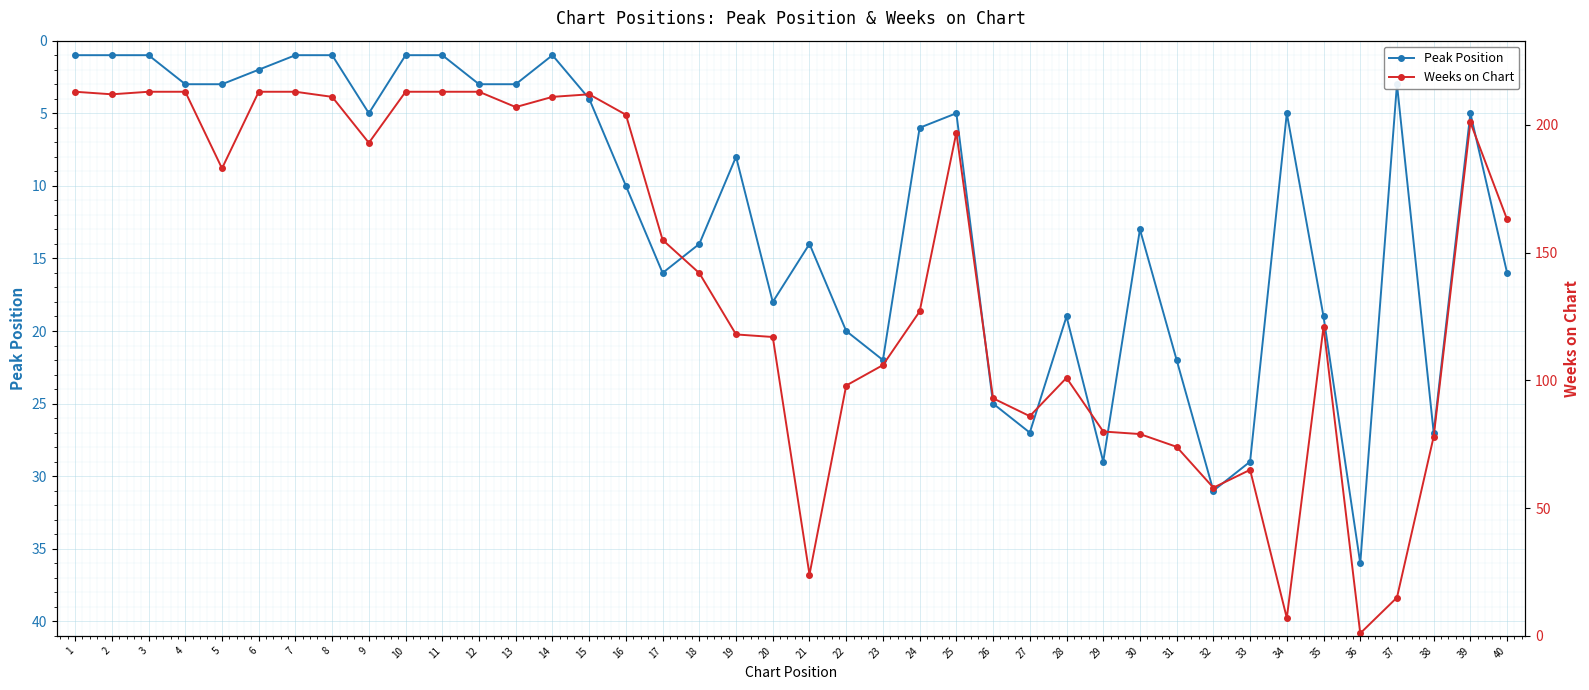

True or false: Weeks on Chart and Peak Position cross at least once.

True